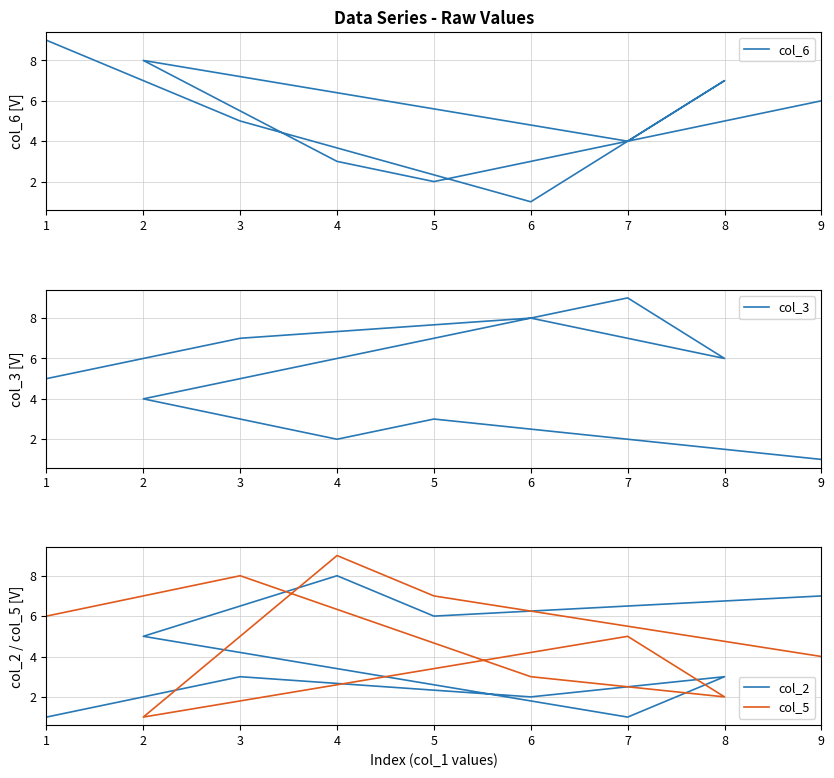

The col_2 series shows 2 at 3. True or false?

False